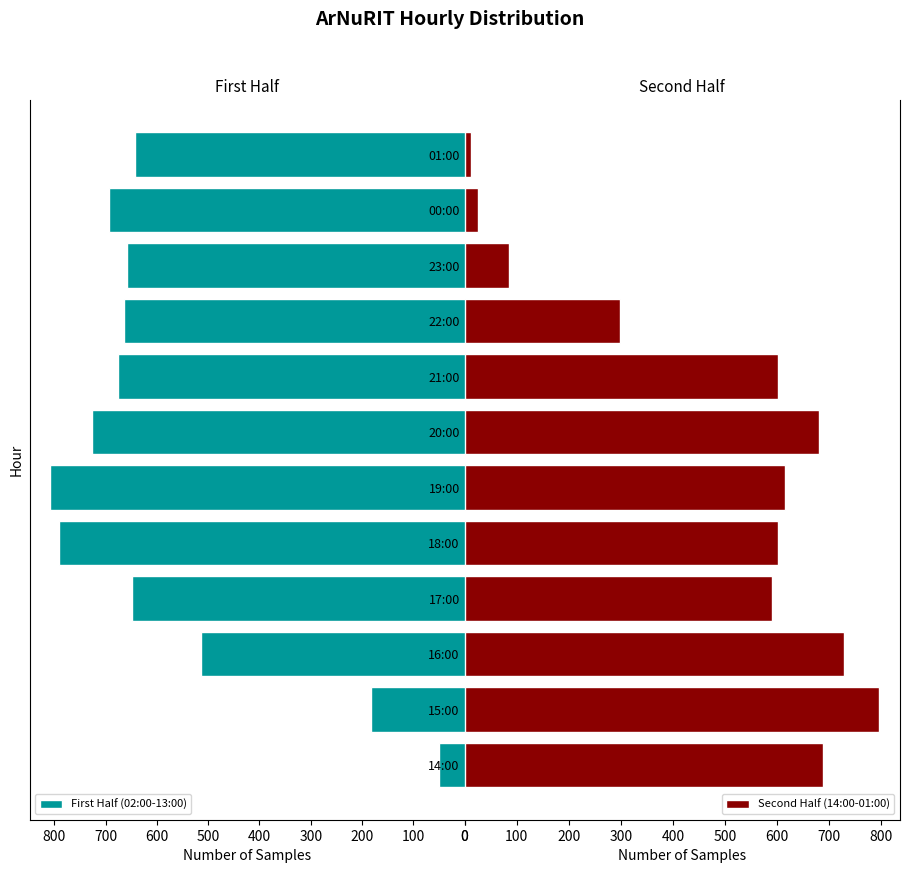

What are all the series names shown in the legend?

First Half (02:00-13:00), Second Half (14:00-01:00)